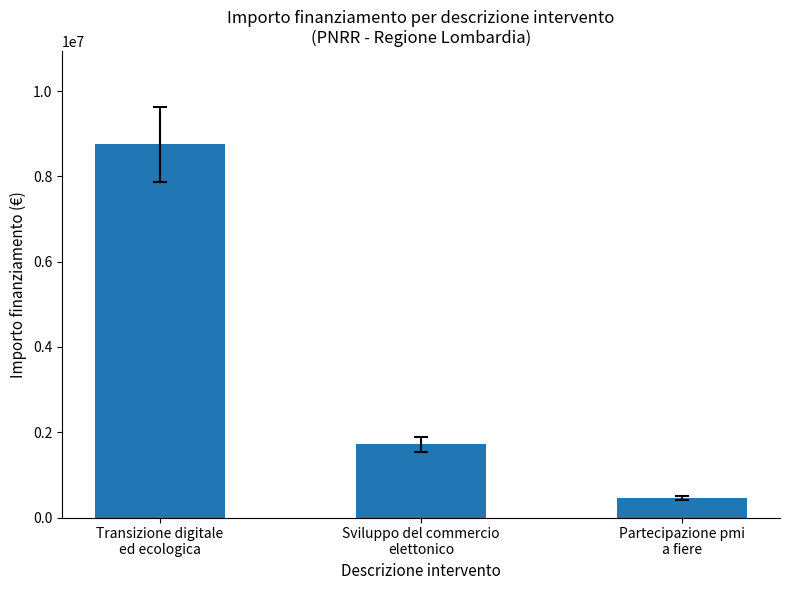

How many data points are less than 1720000?

1